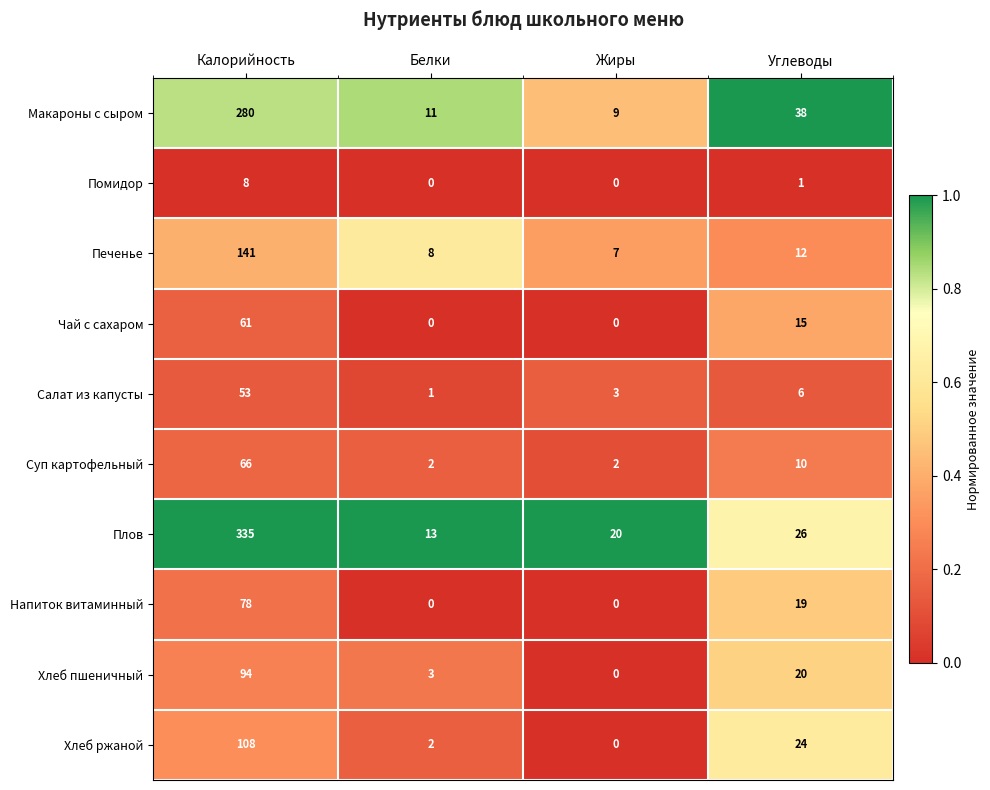

Where is Хлеб пшеничный nearest to the value 47?

Углеводы